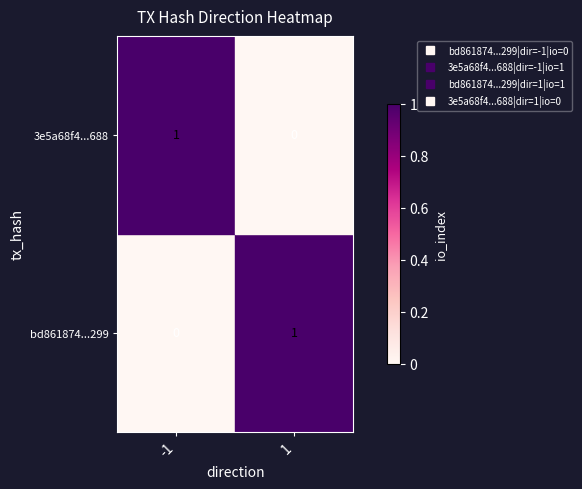

The value of 3e5a68f4...688 at -1 is 1. True or false?

True